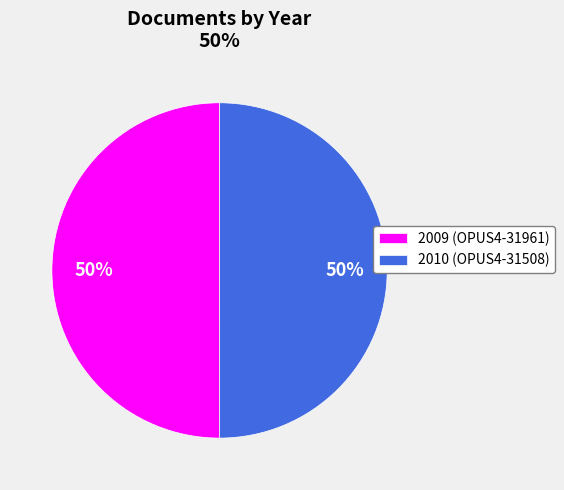

How many segments does this pie chart have?

2